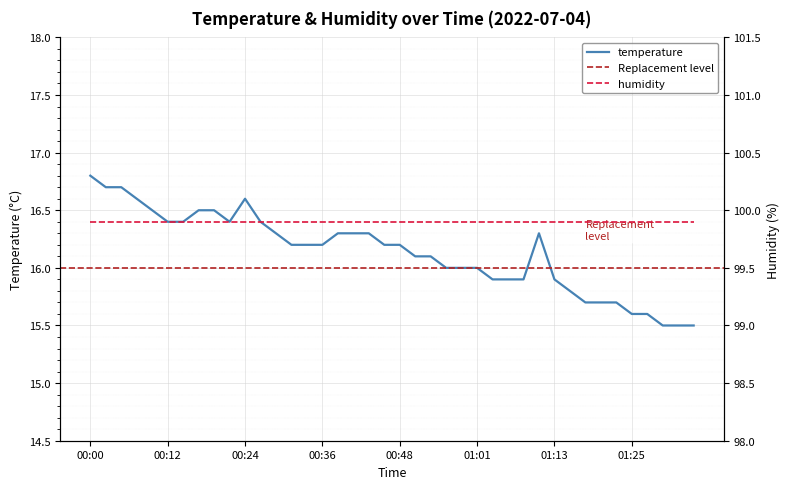

At which category does the chart reach its peak across all series?

00:00